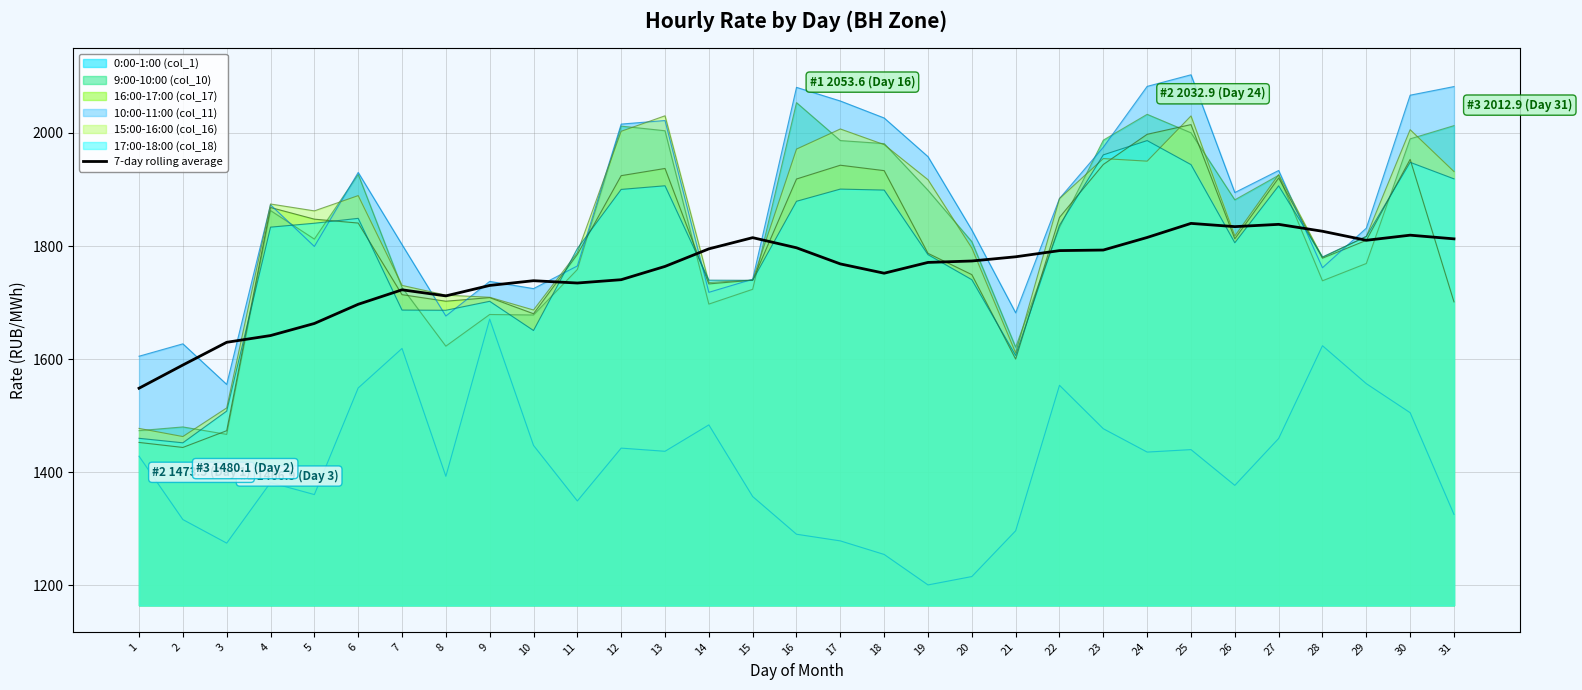

Does the chart display data point markers on the line(s)?

No